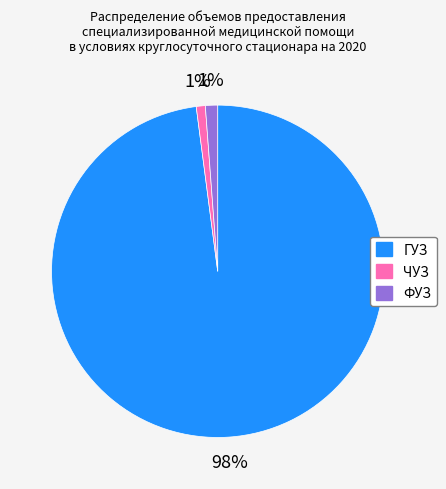

Which category accounts for the majority?

ГУЗ